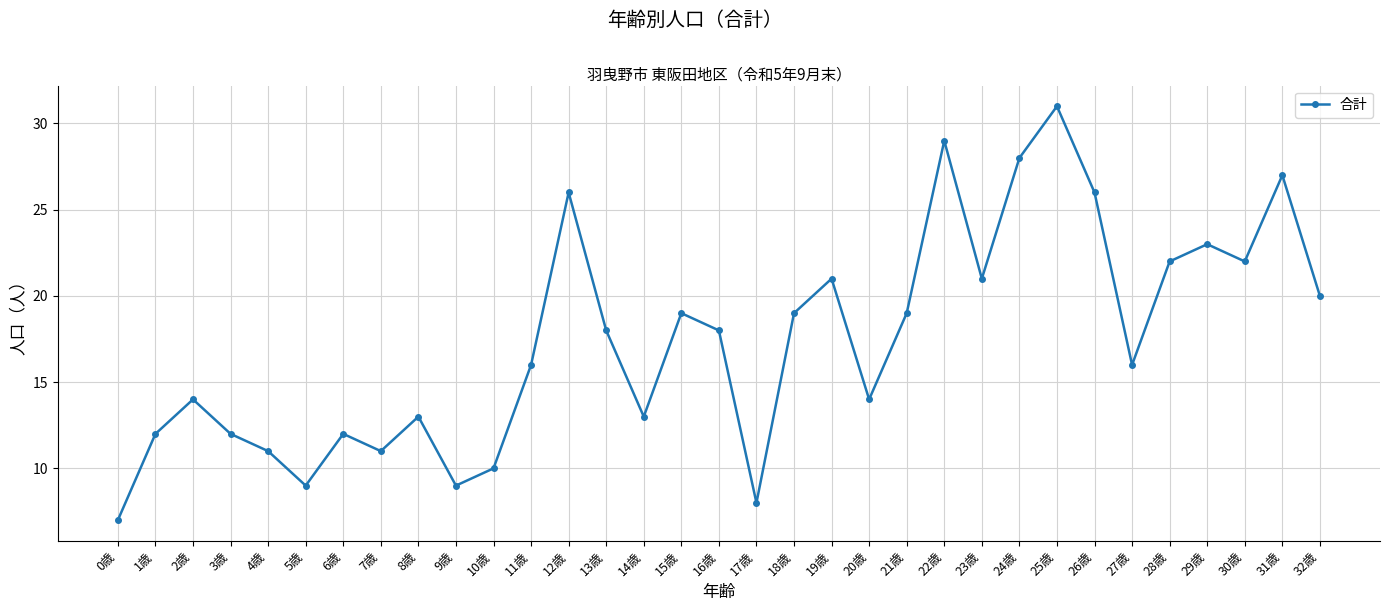

What is the label of the 24th point from the left?

23歳